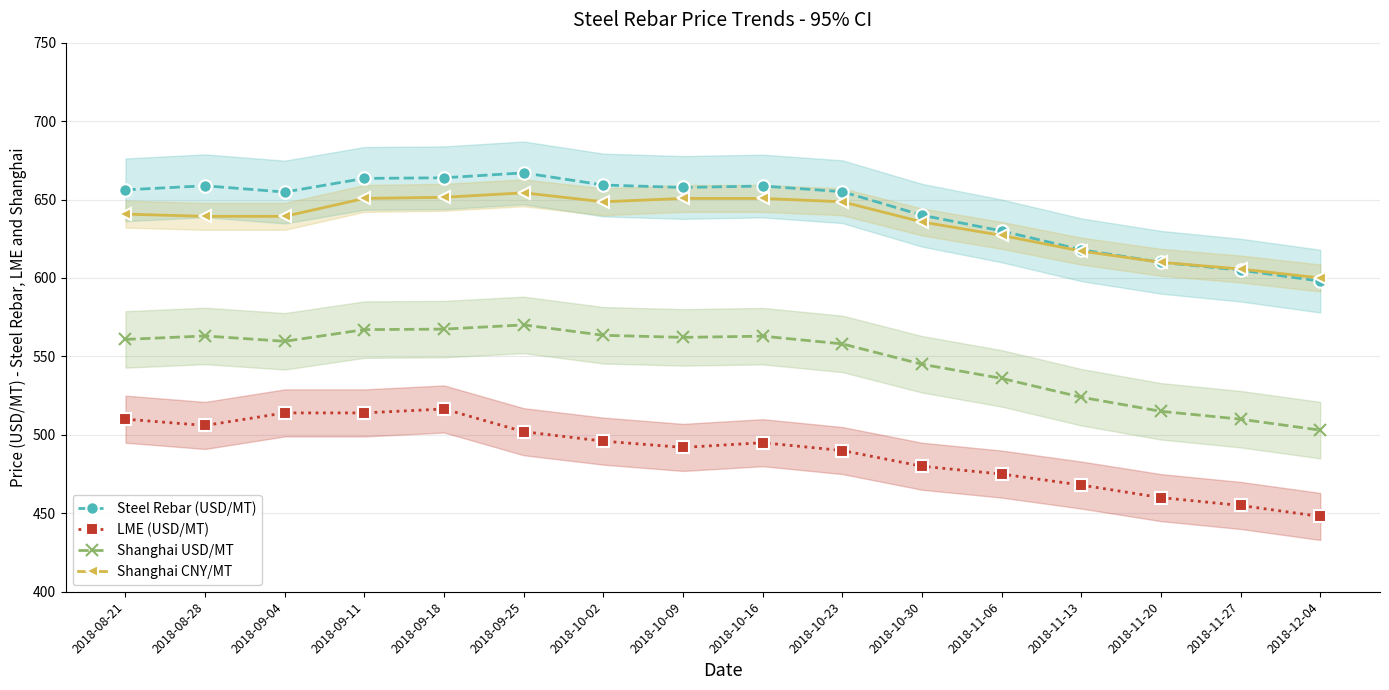

Does the chart display data point markers on the line(s)?

Yes